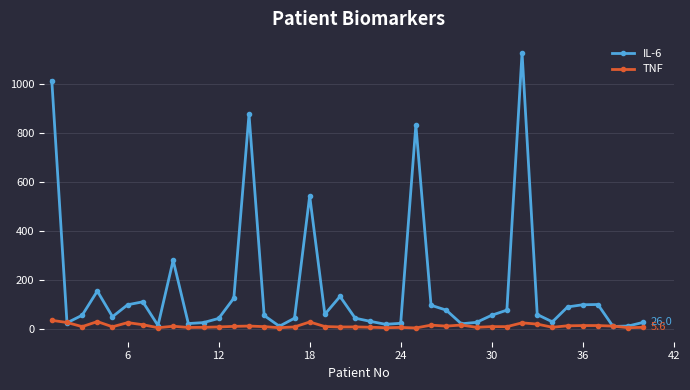

What is the minimum value for IL-6?

9.0